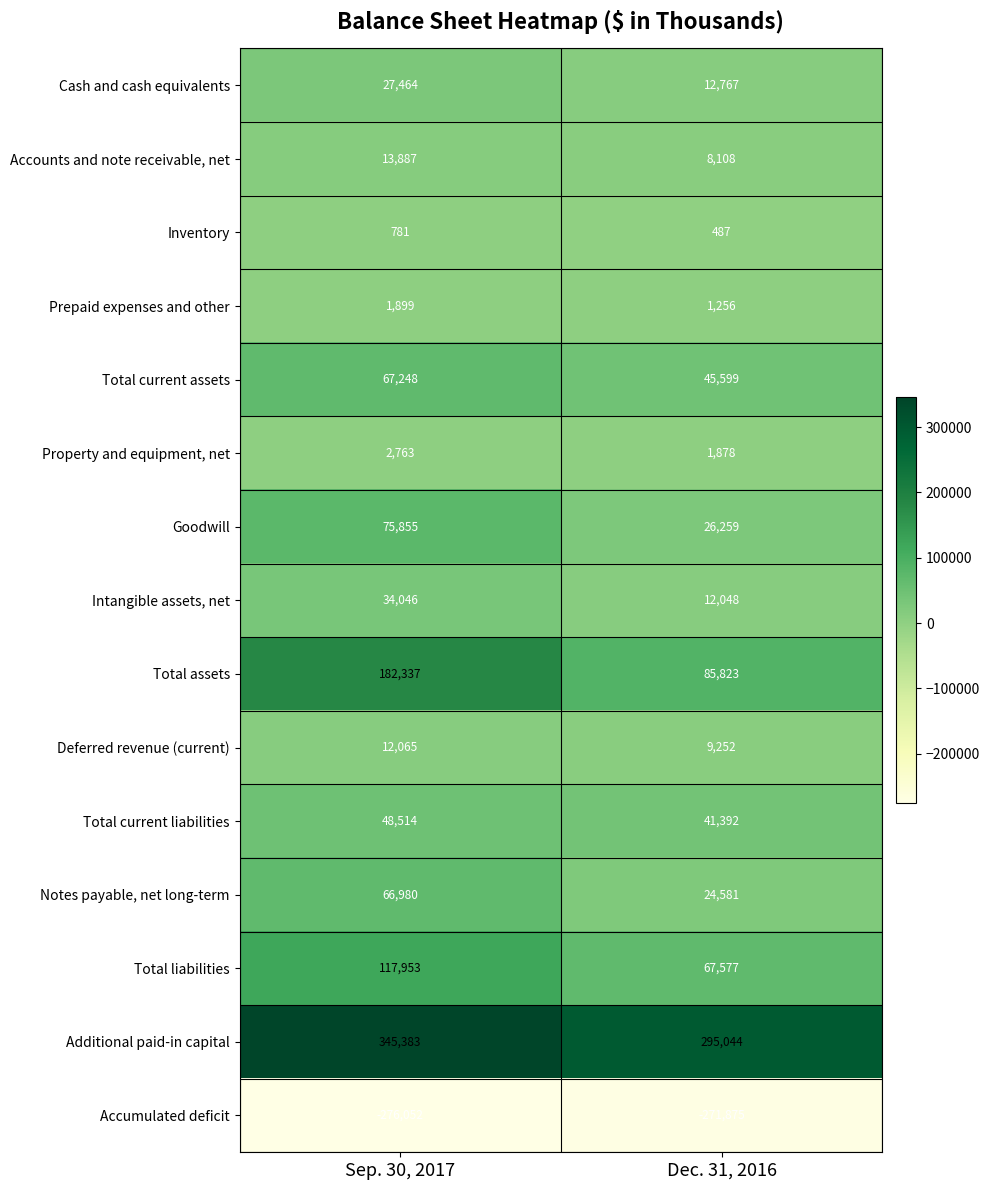

True or false: Deferred revenue (current) has a value of 19347 at Sep. 30, 2017.

False